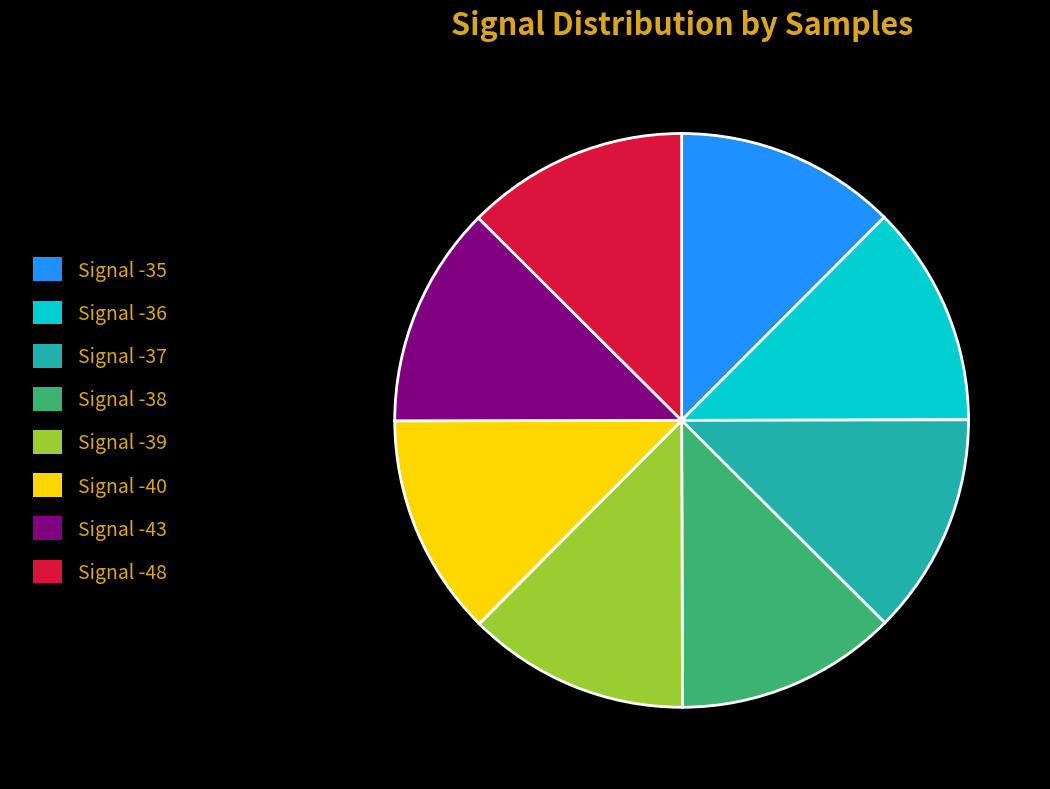

How many segments does this pie chart have?

8